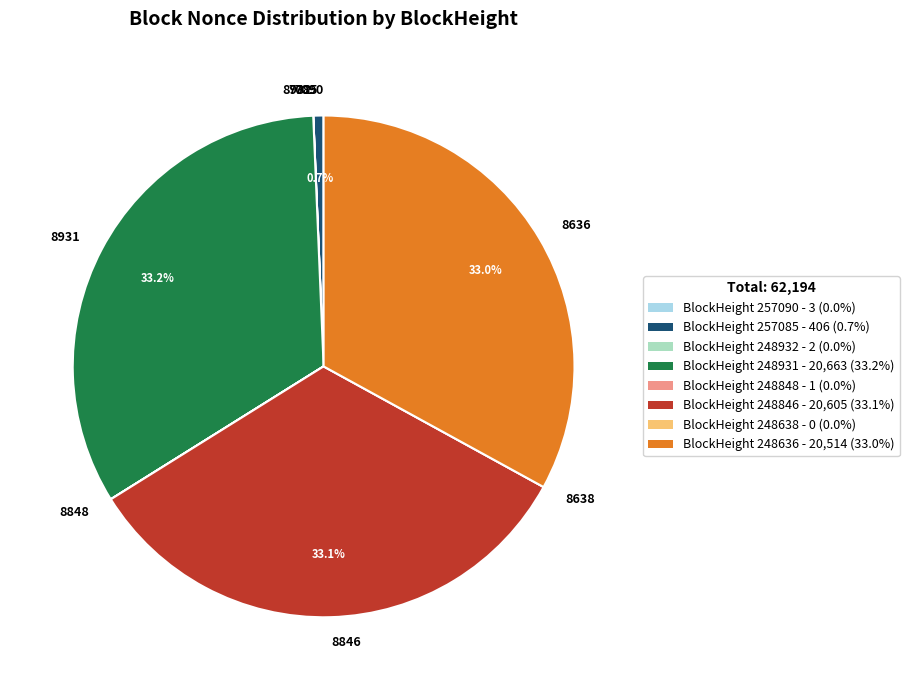

Approximately how many times larger is the value at 8931 compared to 8846?

1.0